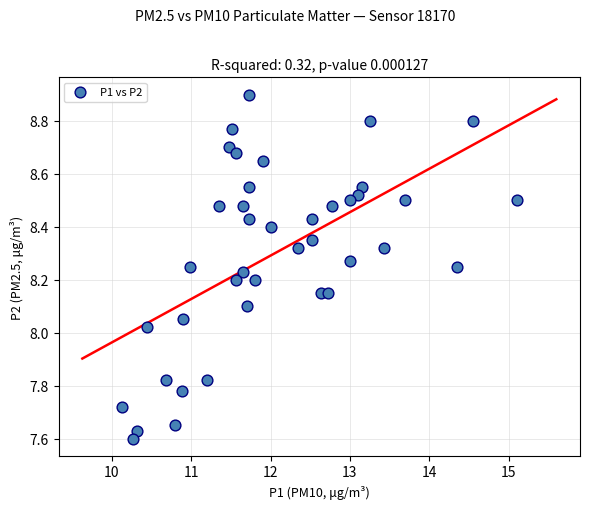

What is the range of X values (max minus min)?

5.0